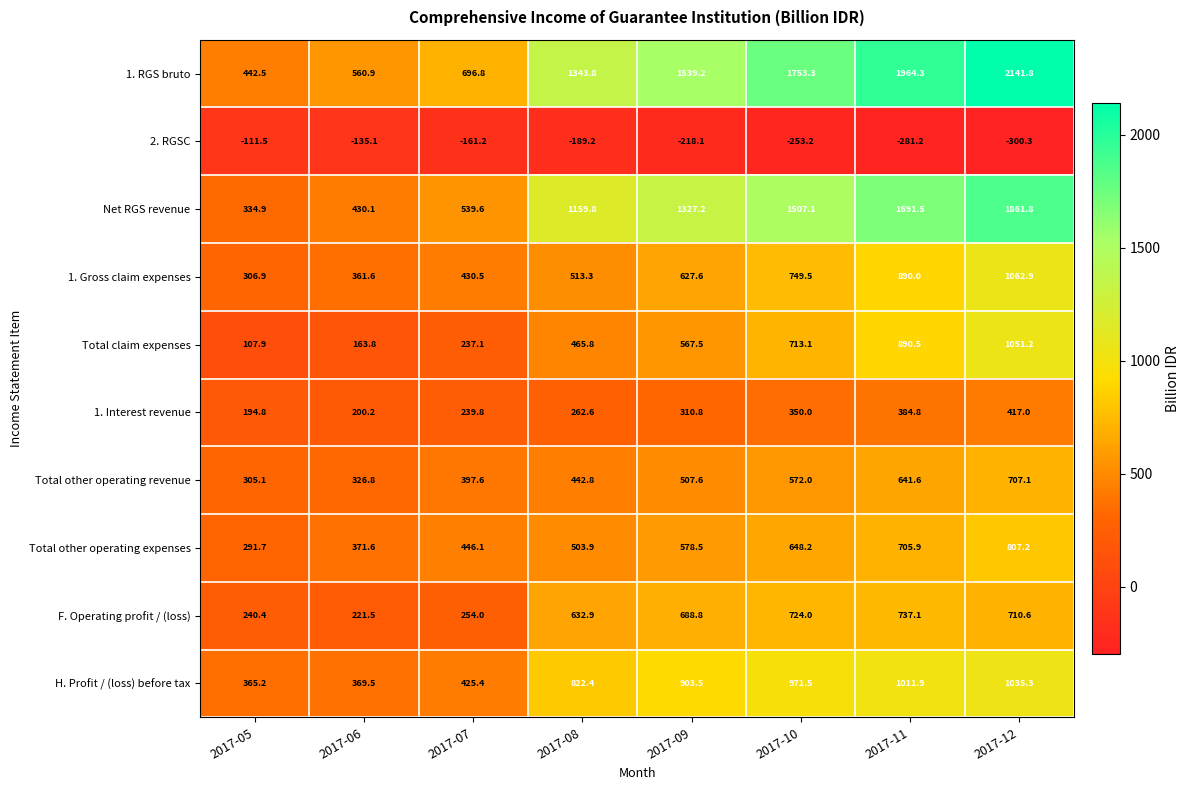

Rank the series at 2017-08 from lowest to highest value.

2. RGSC, 1. Interest revenue, Total other operating revenue, Total claim expenses, Total other operating expenses, 1. Gross claim expenses, F. Operating profit / (loss), H. Profit / (loss) before tax, Net RGS revenue, 1. RGS bruto